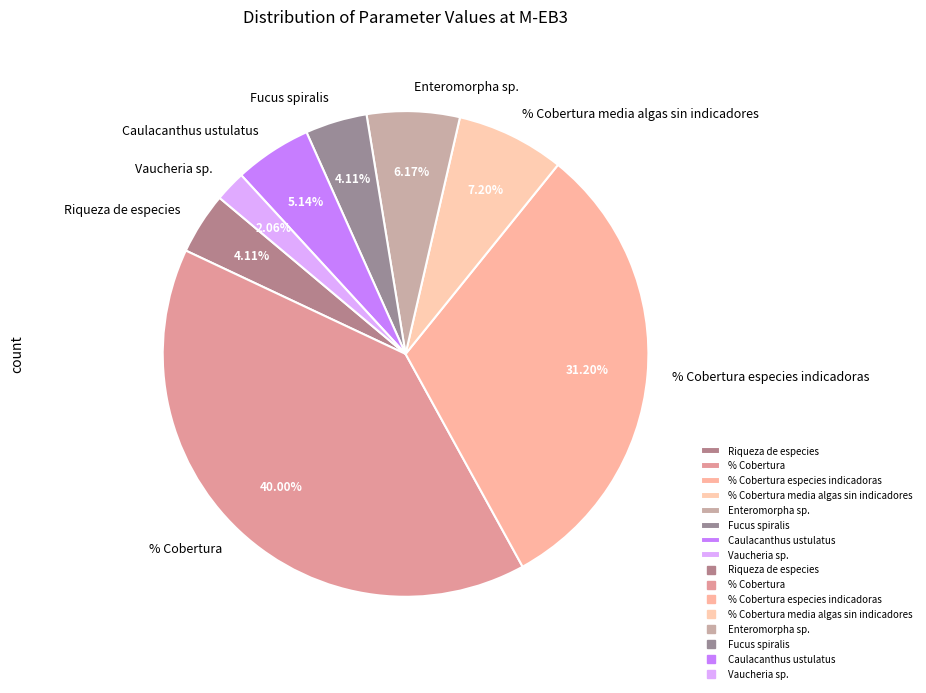

True or false: Vaucheria sp. accounts for 2% of the total.

True